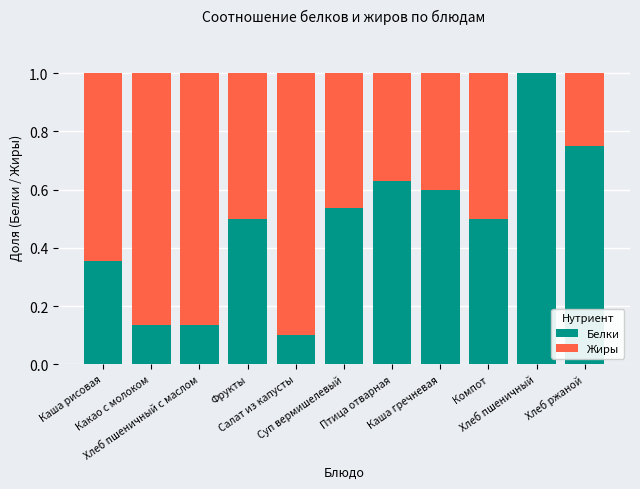

What is the sum of all Белки values?

5.2